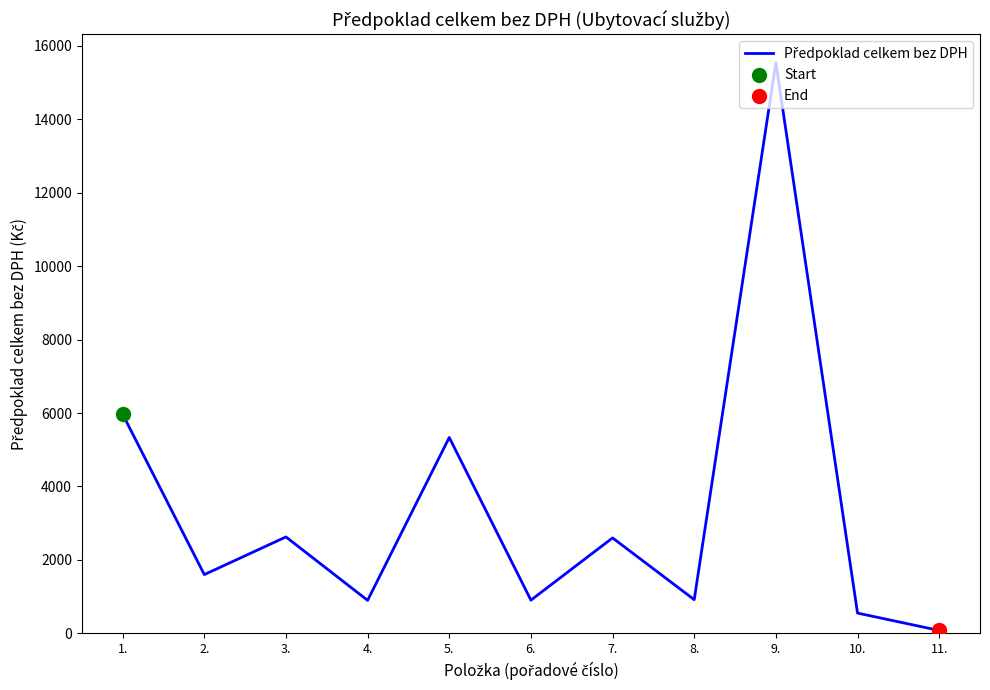

Which has a higher value, 1. or 10.?

1.